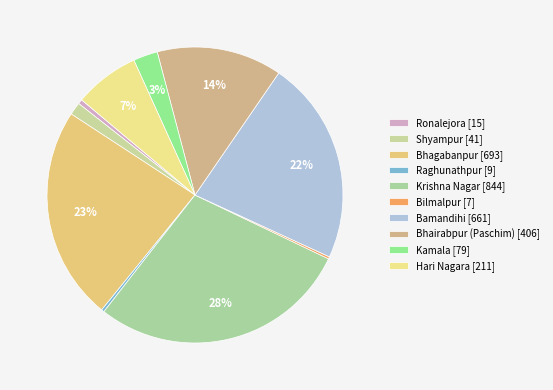

To the nearest percent, what is the difference between the Ronalejora and Bhairabpur (Paschim) slice percentages?

13%